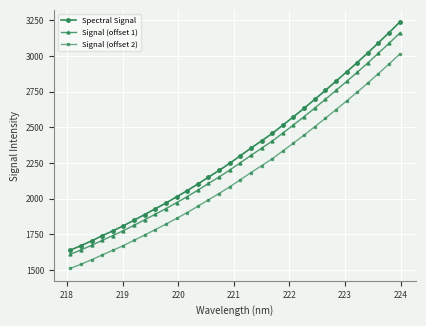

What is the sum of all Signal (offset 1) values?

73038.6